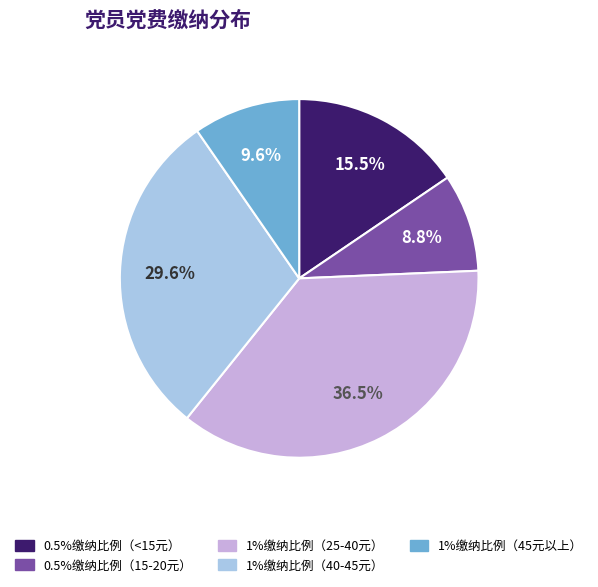

To the nearest percent, what is the average slice percentage?

20%